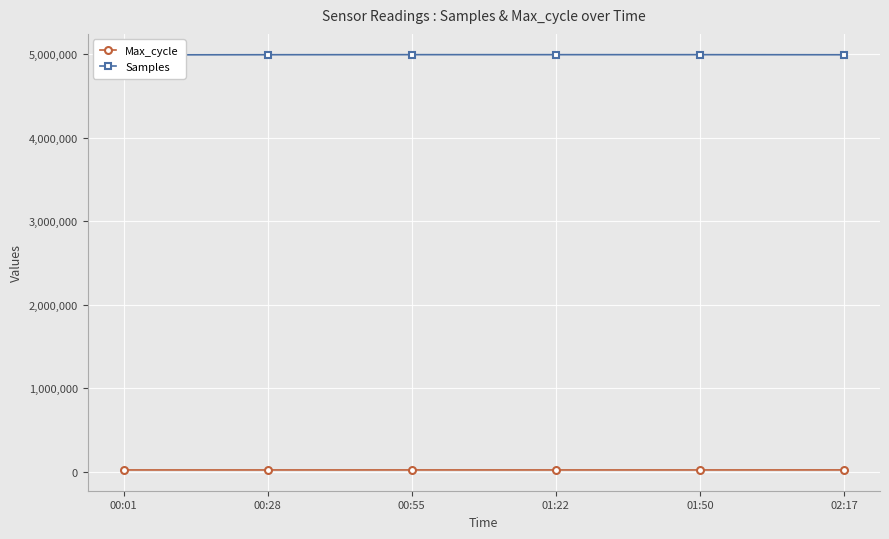

What is the lowest value of the Max_cycle series?

19924